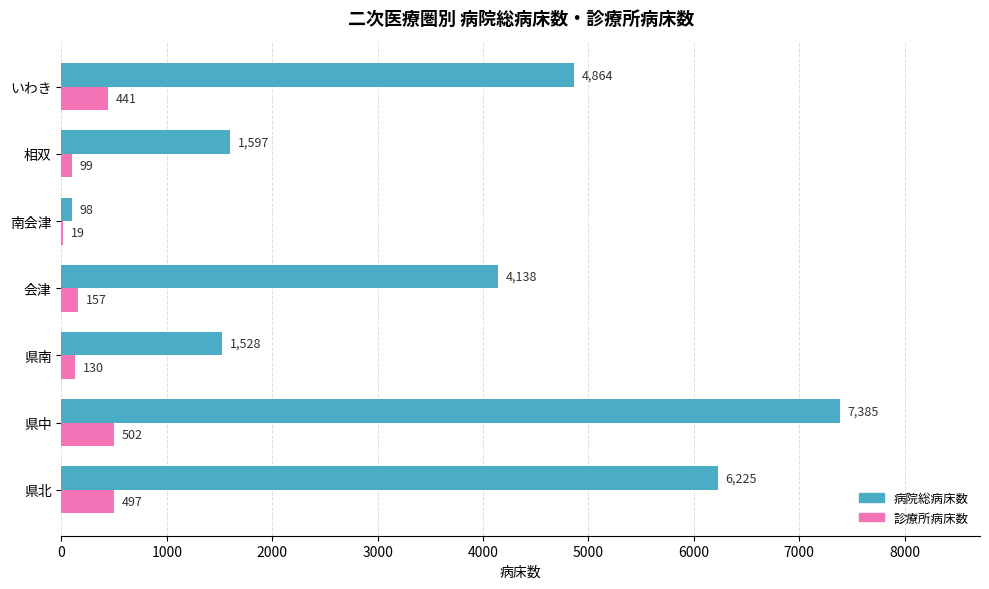

The value of 病院総病床数 at 相双 is 1597. True or false?

True